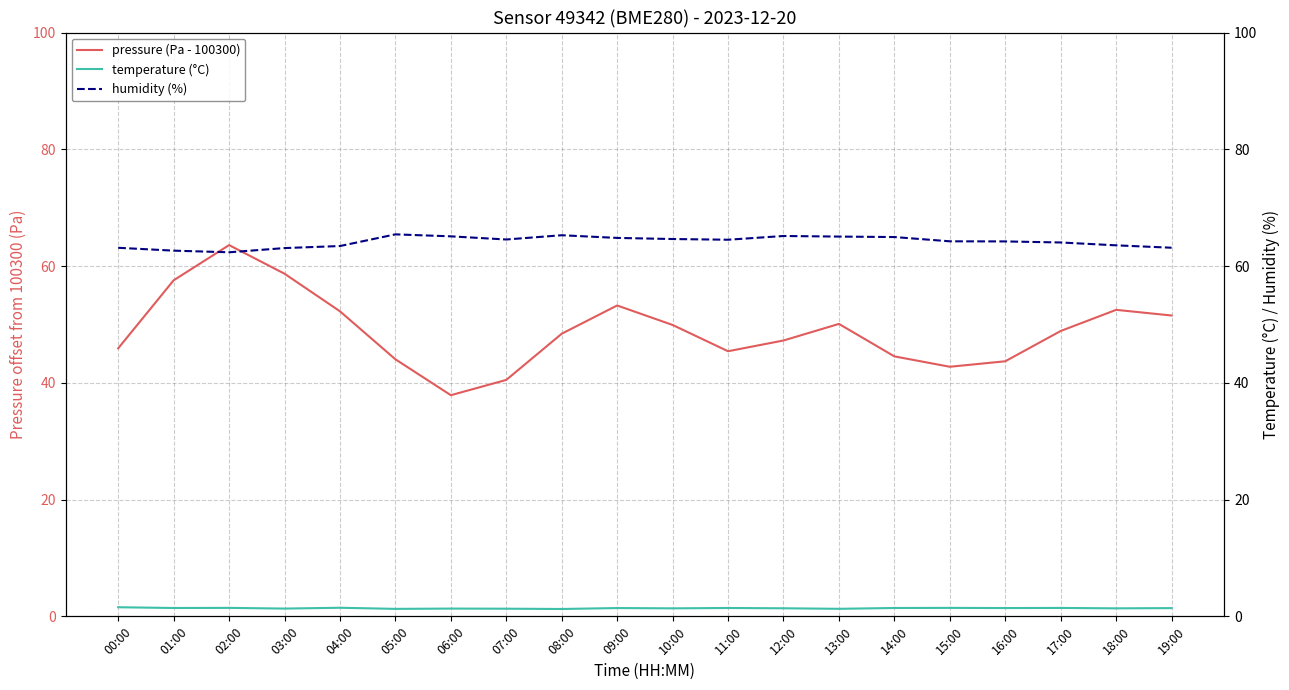

List the series in order of their overall mean, lowest first.

temperature (°C), pressure (Pa - 100300), humidity (%)